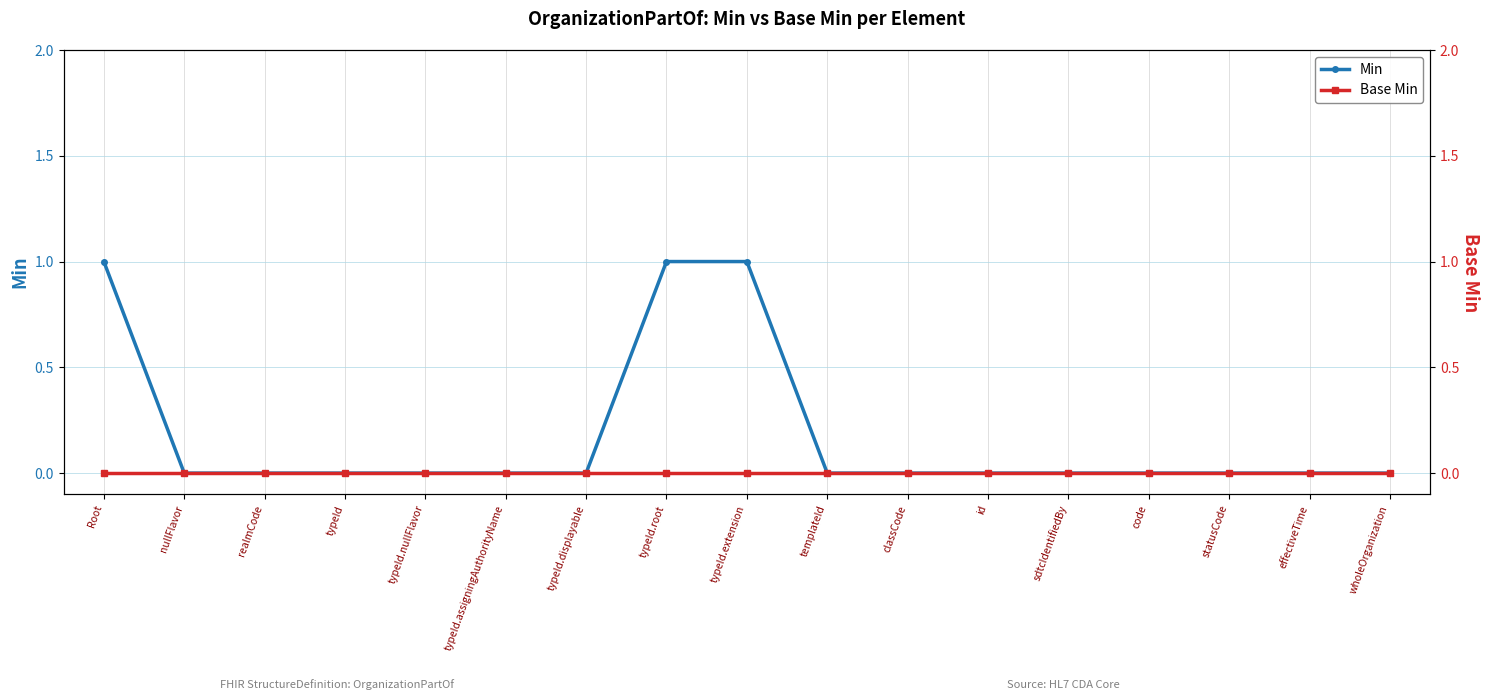

At which label does Min reach its peak?

Root